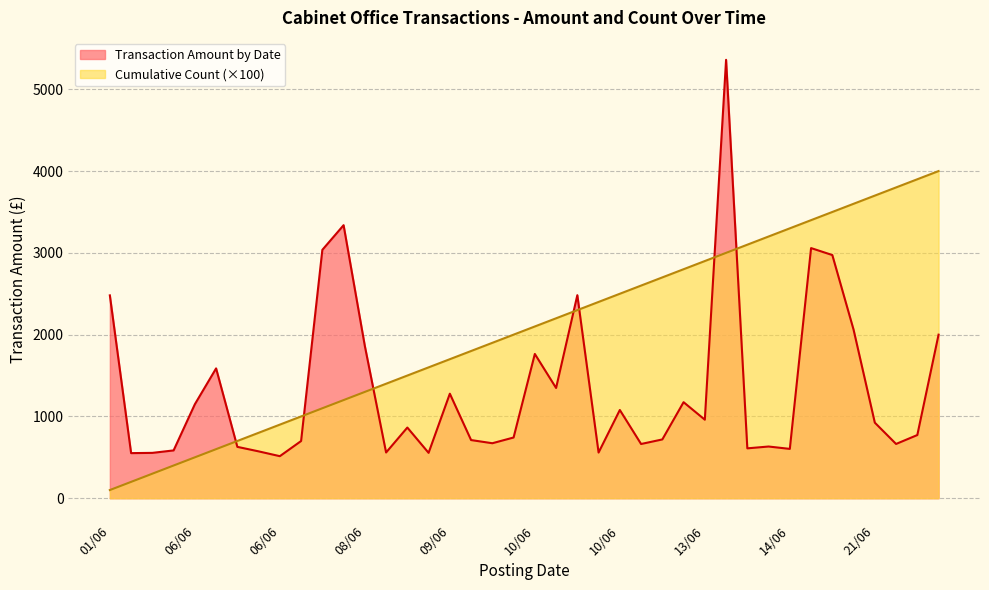

How many times do Transaction Amount by Date and Cumulative Count cross each other?

7